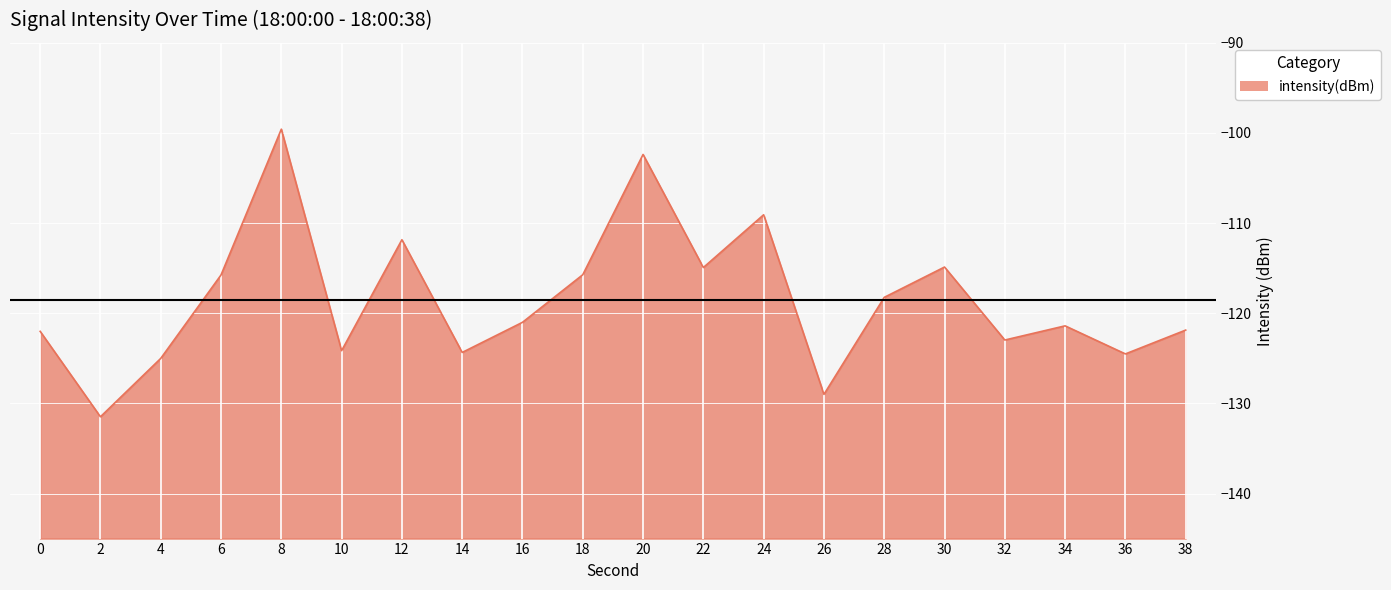

How many data points are less than -121?

11